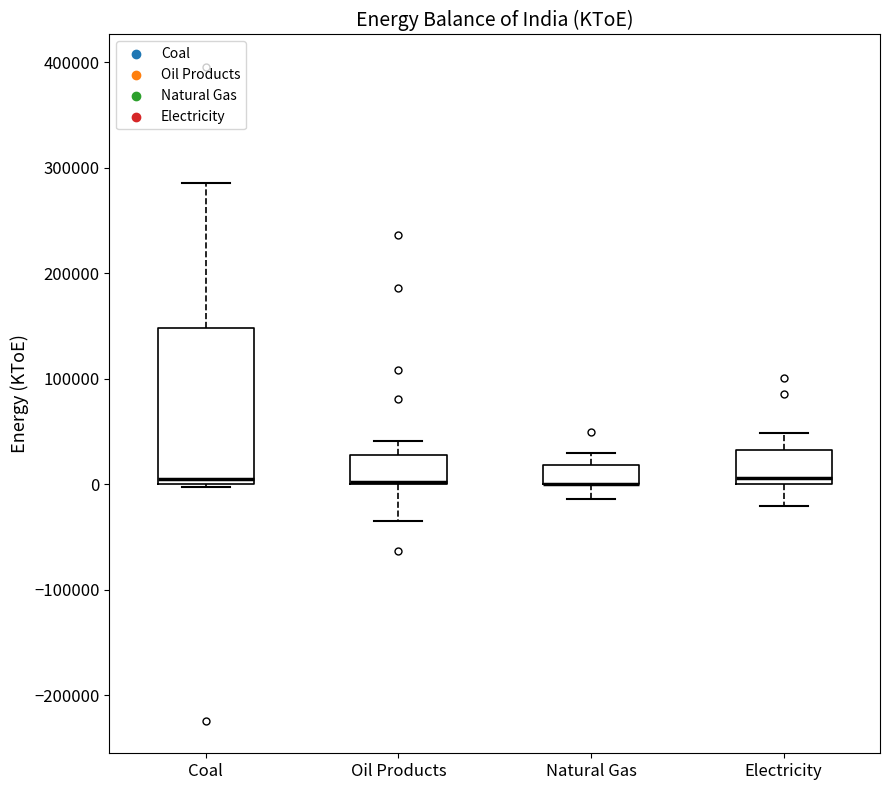

Comparing the boxes themselves (not the whiskers), which one is the tallest?

Coal